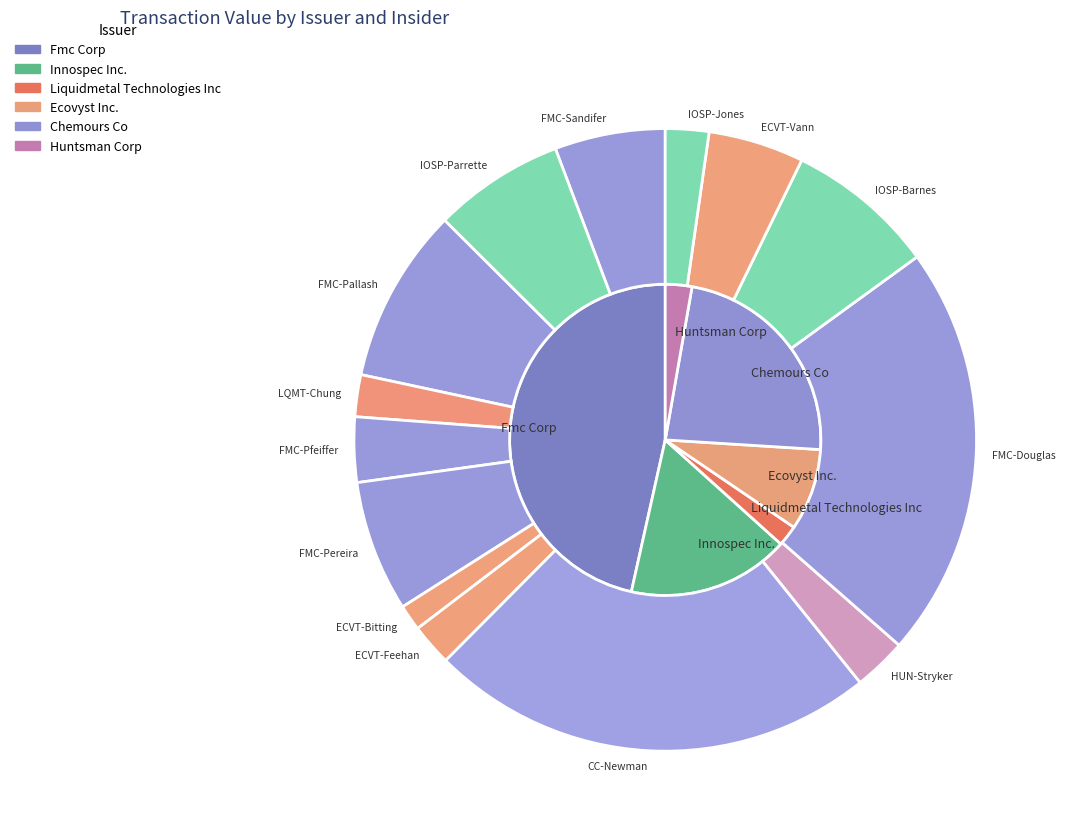

Which category has the biggest portion of the pie?

CC-Newman